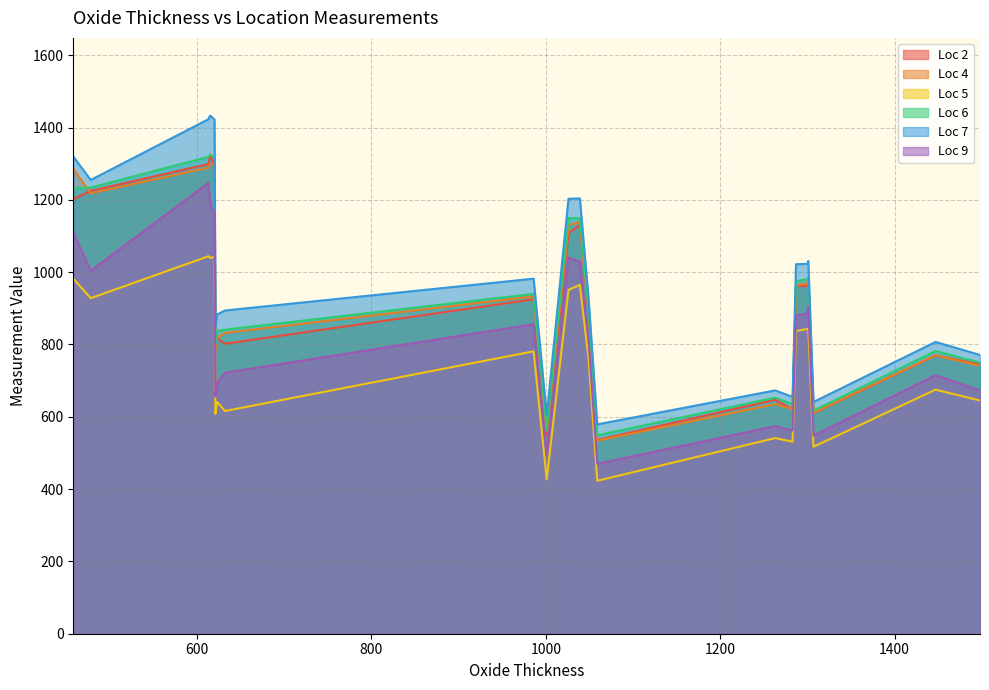

Reading left to right, extract all data points from this chart.

Loc 2: A16=536	A17=886	A18=1131	A19=1107	A20=548	A21=925	A23=770	B2=1202	B3=647	B4=621	B5=982	B6=962	B7=961	B8=610	B9=802	B10=799	B11=817	B12=1289	B13=1299	B16=1326	B17=1225	B21=745
Loc 4: A16=534	A17=891	A18=1139	A19=1130	A20=561	A21=933	A23=770	B2=1286	B3=635	B4=621	B5=983	B6=964	B7=969	B8=611	B9=832	B10=786	B11=818	B12=1298	B13=1289	B16=1299	B17=1218	B21=741
Loc 5: A16=423	A17=761	A18=965	A19=951	A20=427	A21=781	A23=675	B2=982	B3=541	B4=531	B5=844	B6=837	B7=843	B8=517	B9=616	B10=608	B11=641	B12=1043	B13=1044	B16=1039	B17=928	B21=645
Loc 6: A16=549	A17=899	A18=1149	A19=1150	A20=564	A21=940	A23=782	B2=1232	B3=653	B4=635	B5=985	B6=975	B7=981	B8=617	B9=841	B10=802	B11=838	B12=1316	B13=1319	B16=1325	B17=1234	B21=750
Loc 7: A16=579	A17=928	A18=1204	A19=1203	A20=603	A21=982	A23=807	B2=1320	B3=673	B4=655	B5=1031	B6=1022	B7=1023	B8=641	B9=894	B10=849	B11=883	B12=1422	B13=1423	B16=1433	B17=1255	B21=771
Loc 9: A16=470	A17=813	A18=1029	A19=1040	A20=492	A21=856	A23=715	B2=1110	B3=574	B4=562	B5=904	B6=880	B7=886	B8=548	B9=722	B10=656	B11=694	B12=1164	B13=1247	B16=1187	B17=1004	B21=673